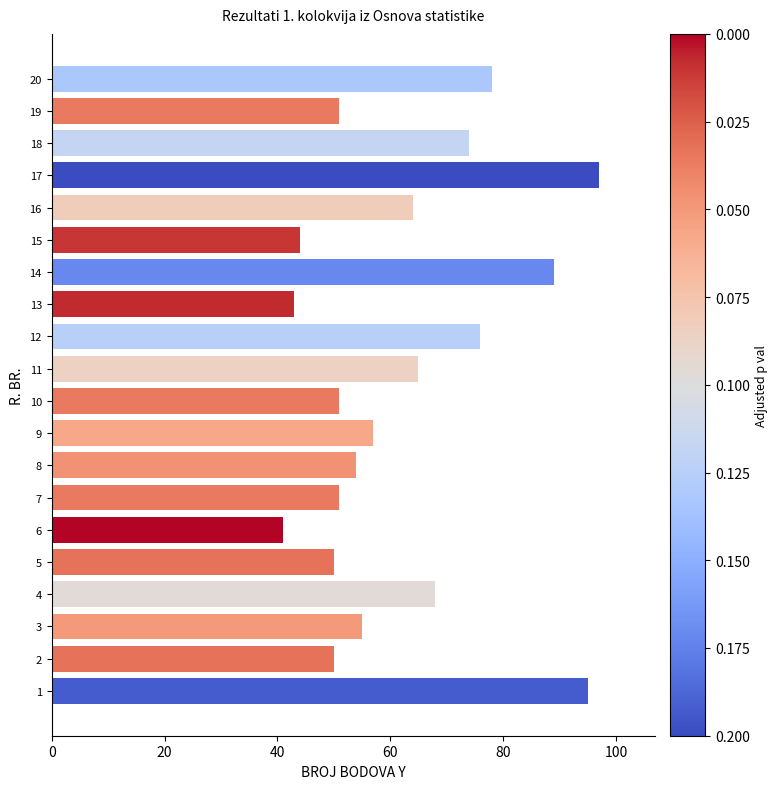

Between 4 and 5, which is larger?

4